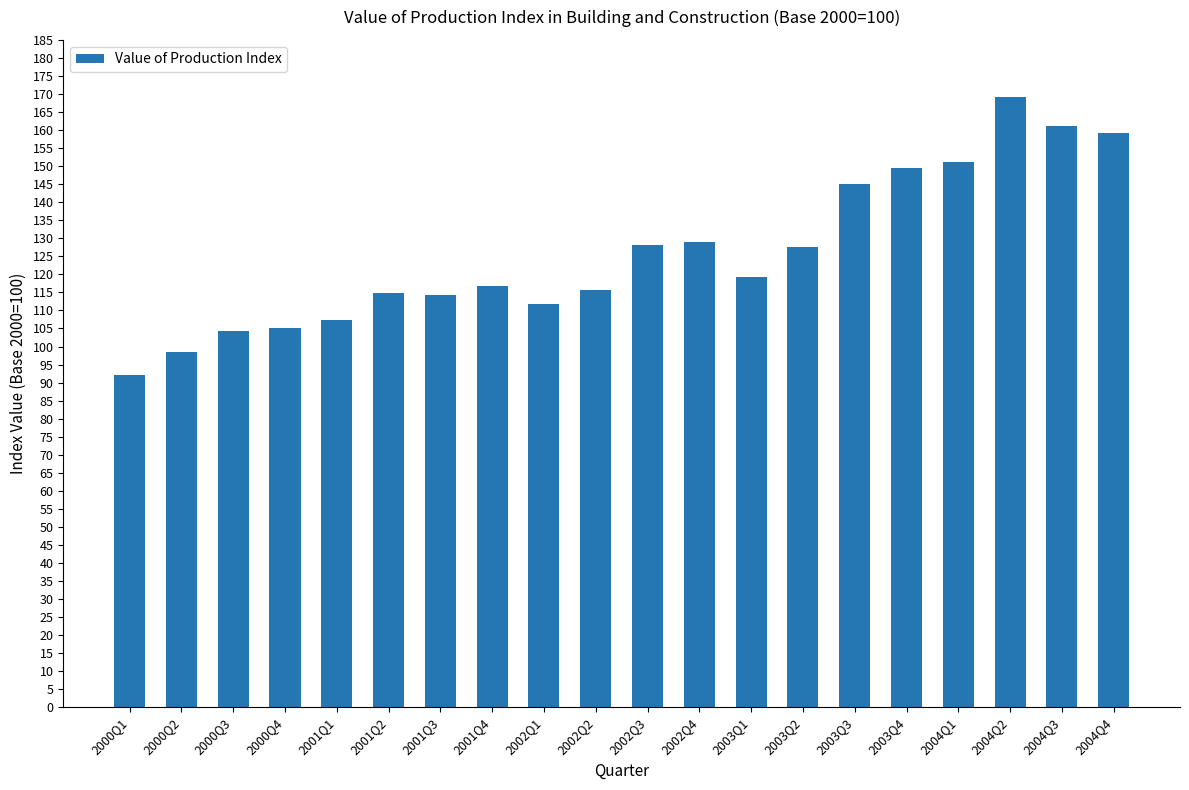

What is the average value?

126.0